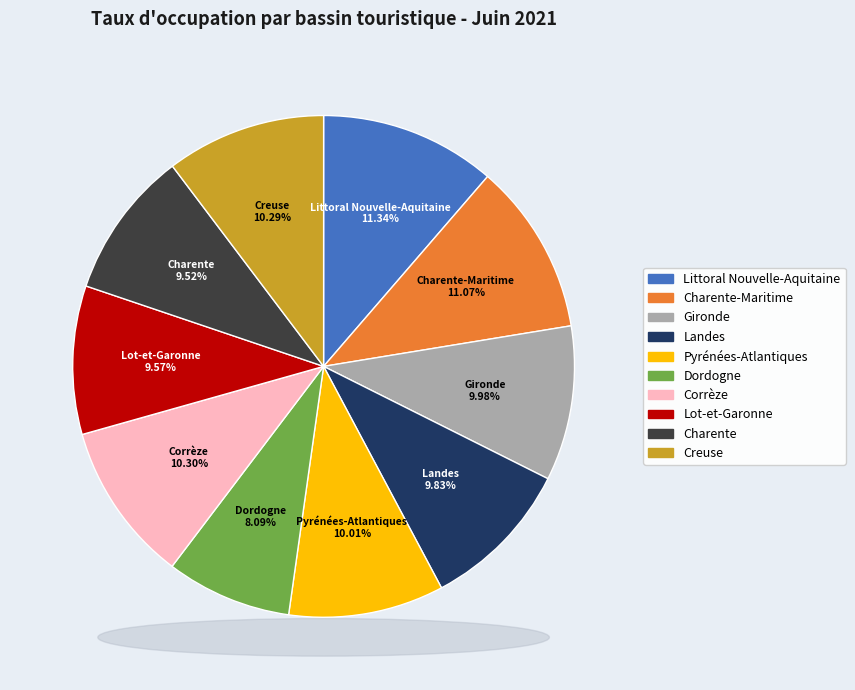

Is there any slice that represents more than half of the pie?

No